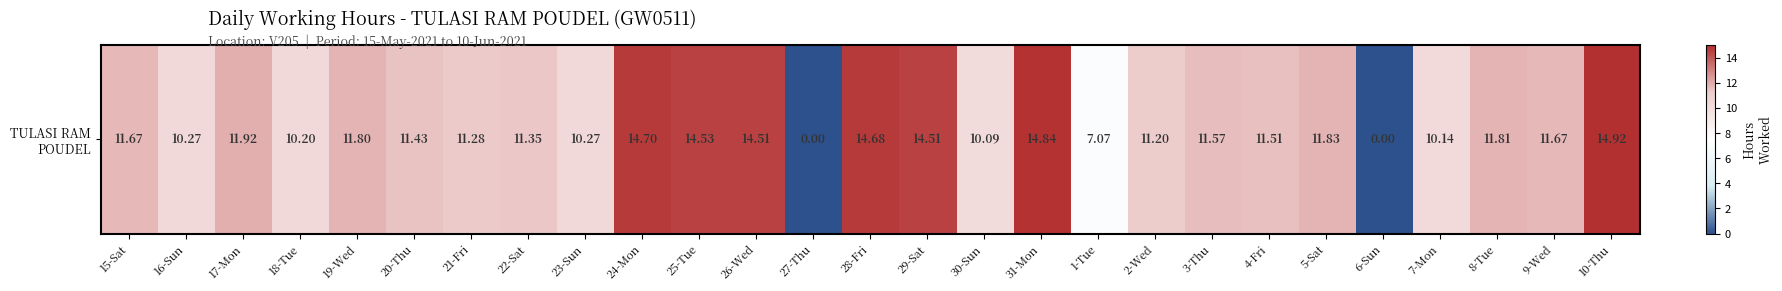

Where is the data nearest to the value 7?

1-Tue